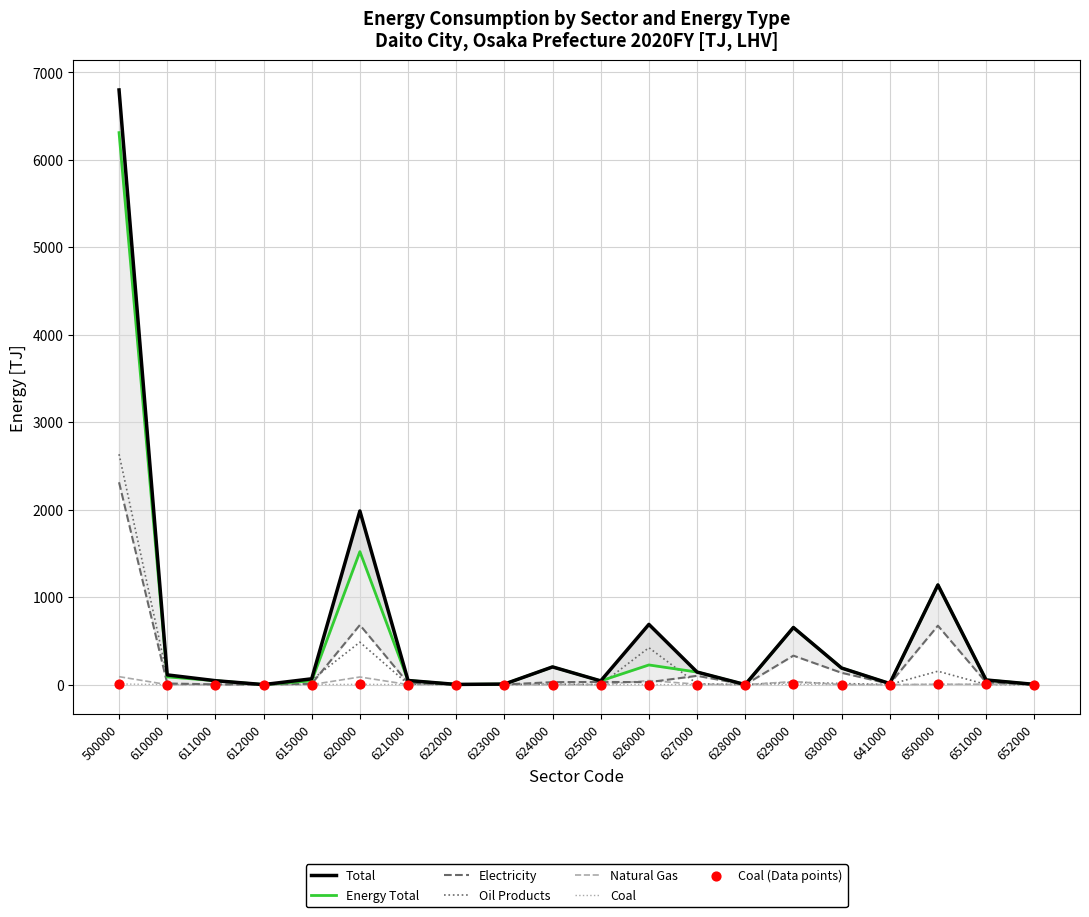

What are all the series names shown in the legend?

Electricity, Total, Natural Gas, Oil Products, Energy Total, Coal